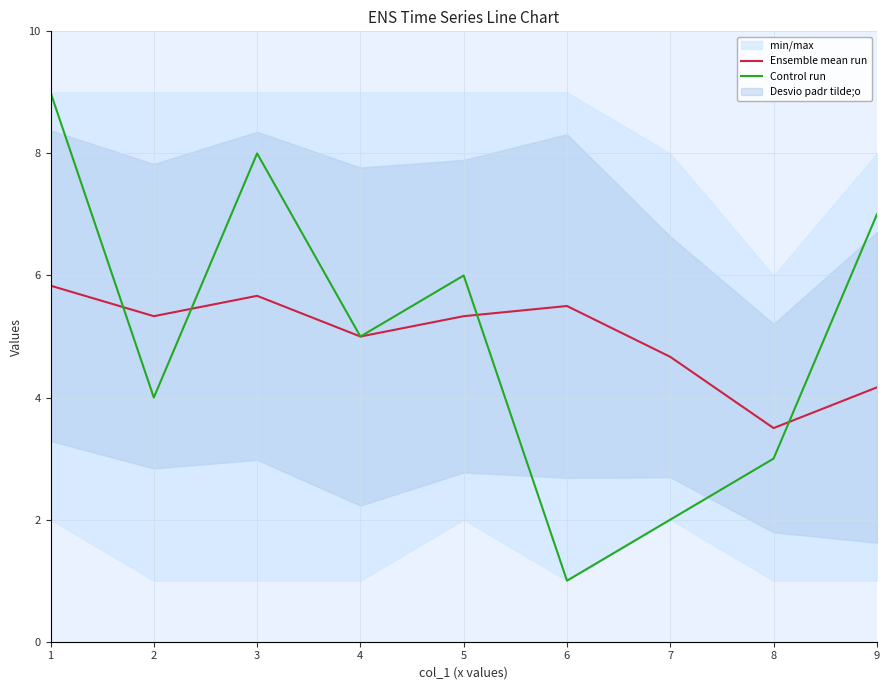

How many intersections are there between Control run and Ensemble mean run?

4